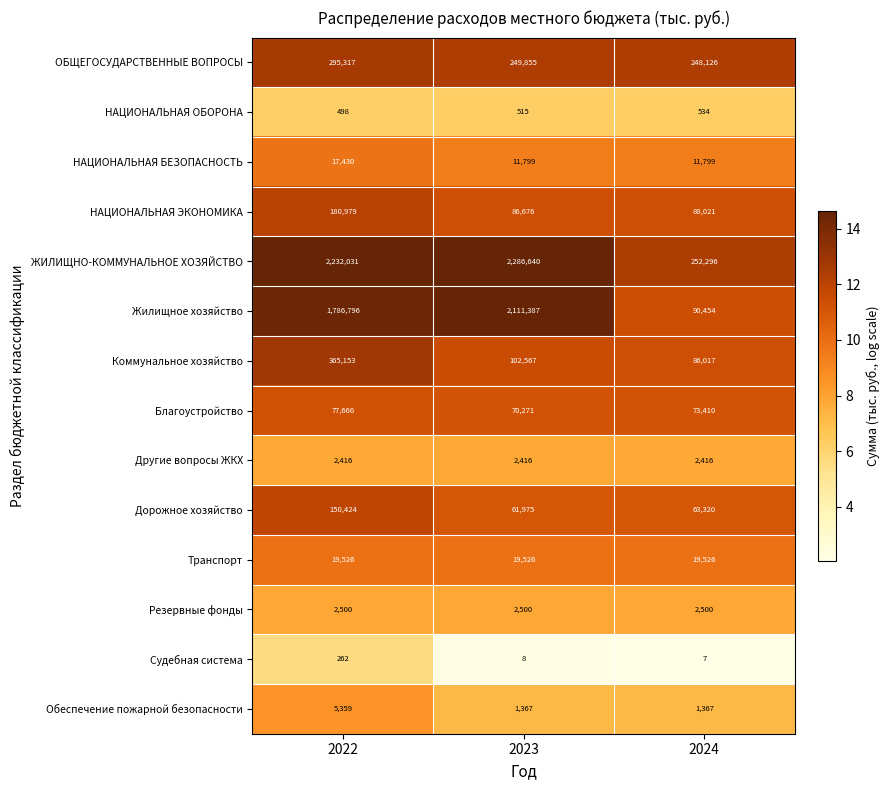

At which category does the chart reach its peak across all series?

2023